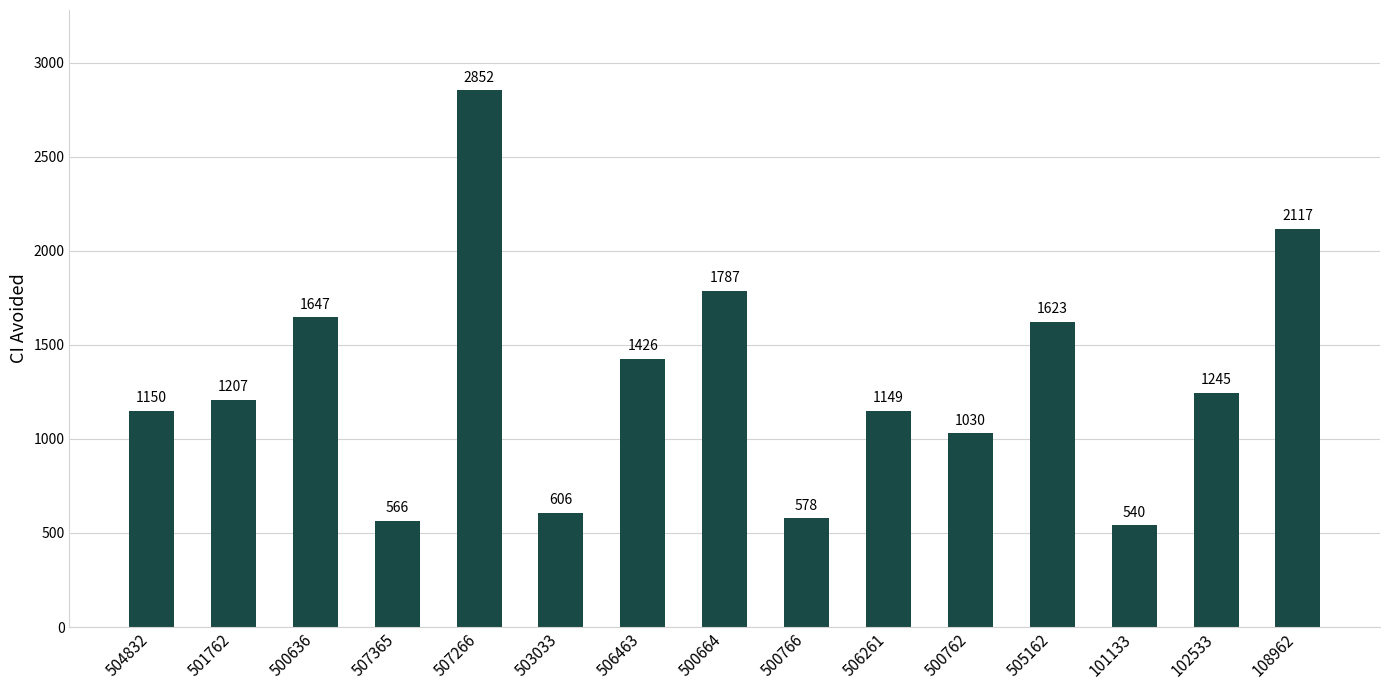

What is the difference between the second highest and second lowest values?

1551